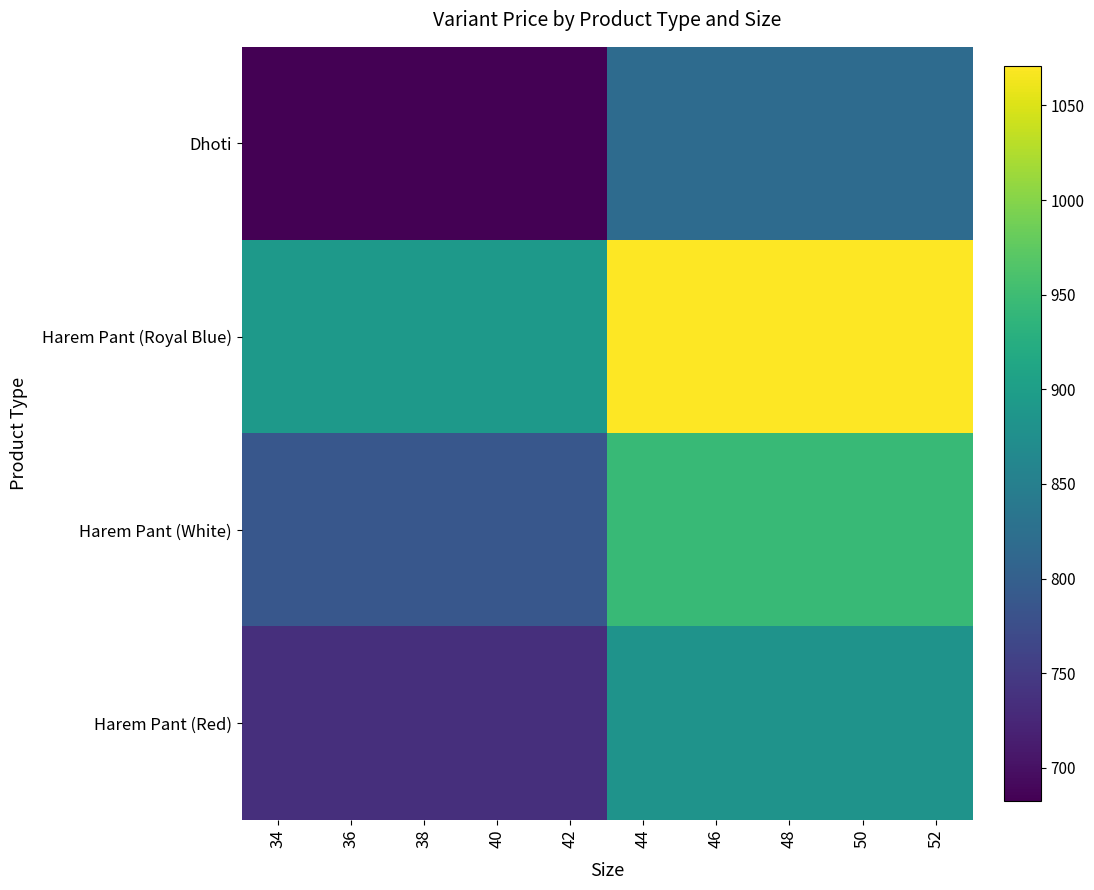

Which series has the largest total across all categories?

Harem Pant (Royal Blue)